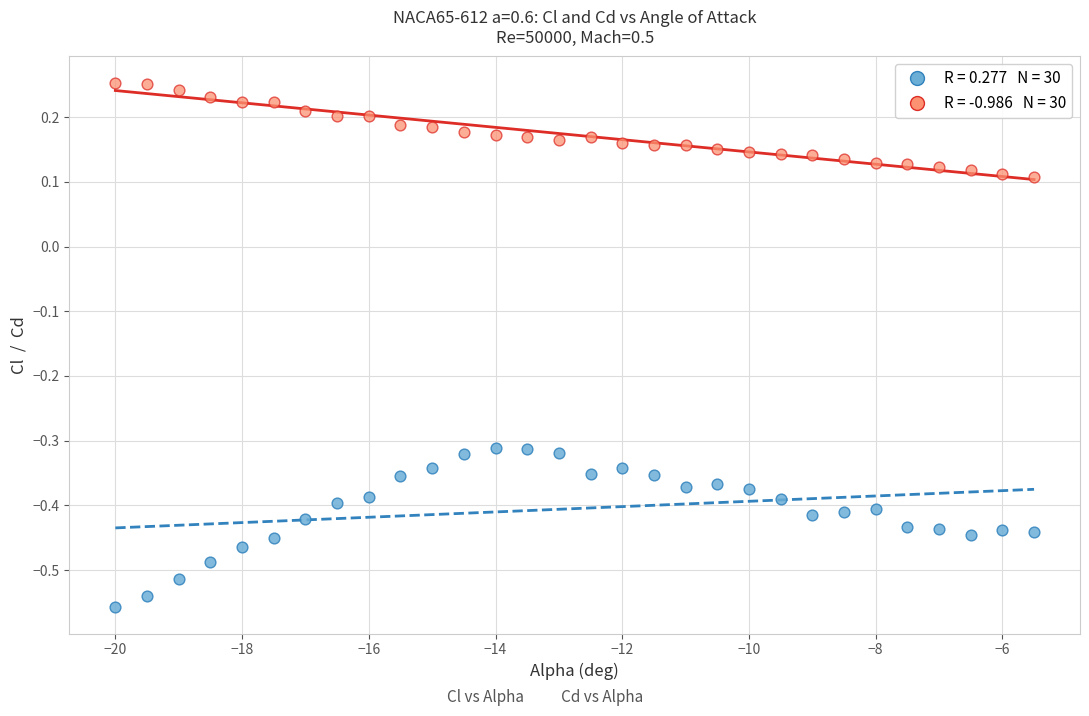

Across all data points, what is the range of X values (max minus min)?

14.5